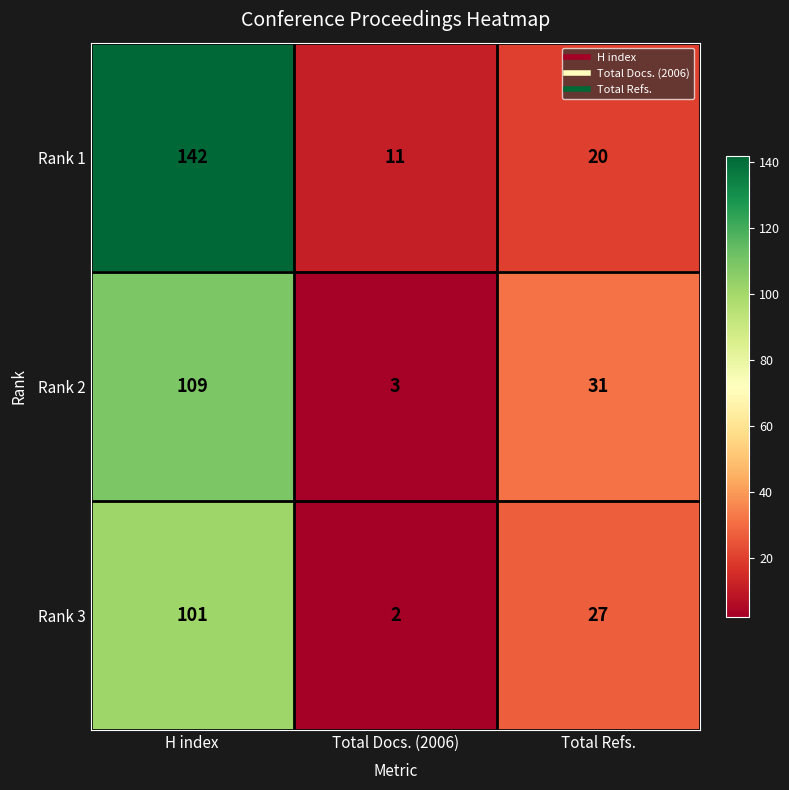

At how many categories does at least one series exceed 79?

1